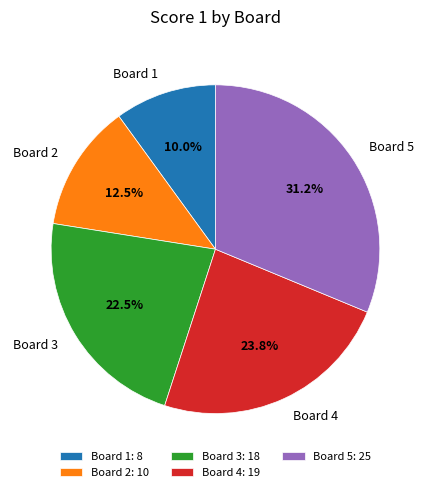

Is Board 2 the majority of the pie?

No